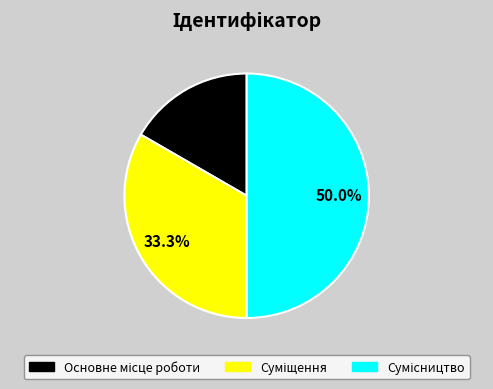

How many segments does this pie chart have?

3